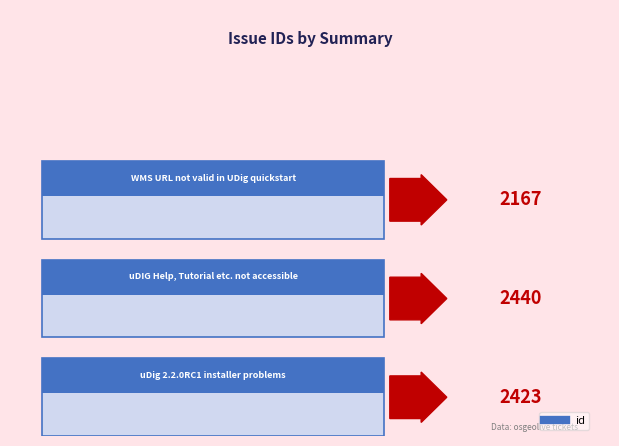

Count the number of data series in this chart.

1